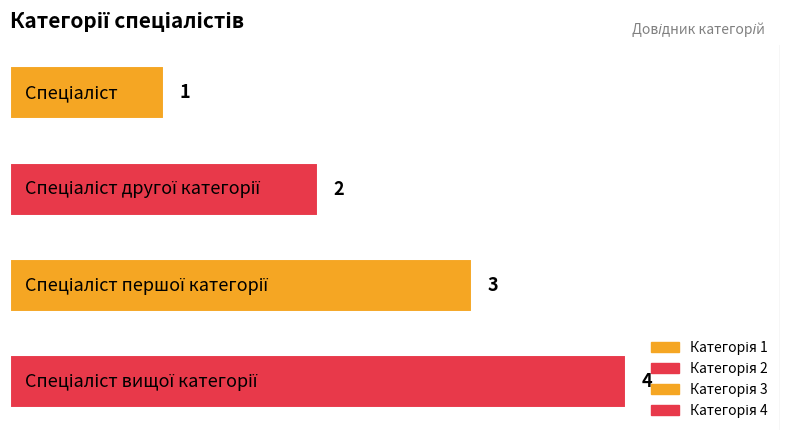

How many values are between 2 and 4?

3